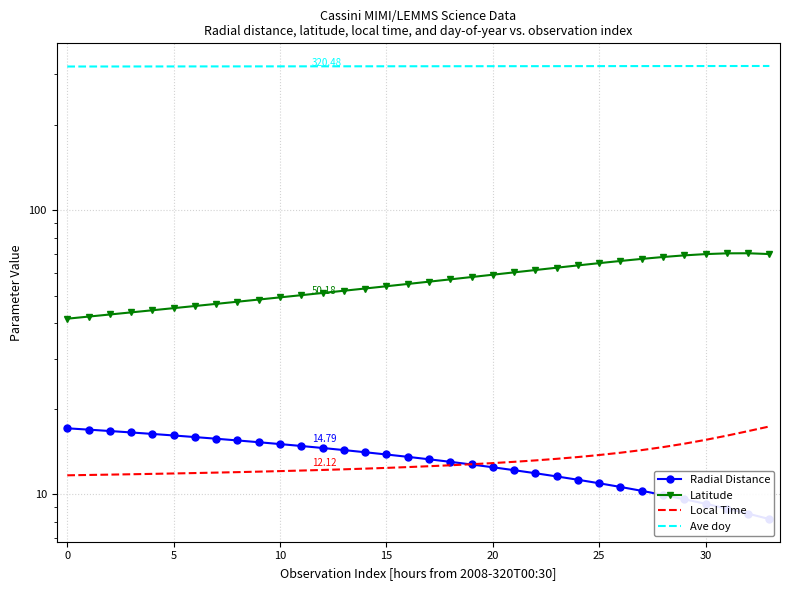

What is the spread (max minus min) of values at 27?

310.9